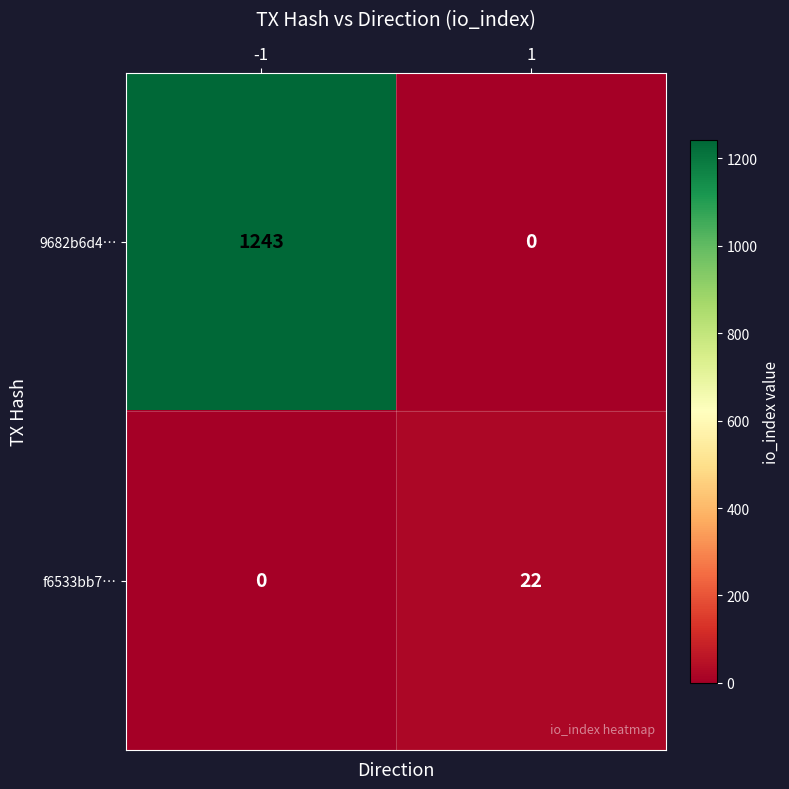

Is it true that f6533bb7… equals 0 at -1?

True